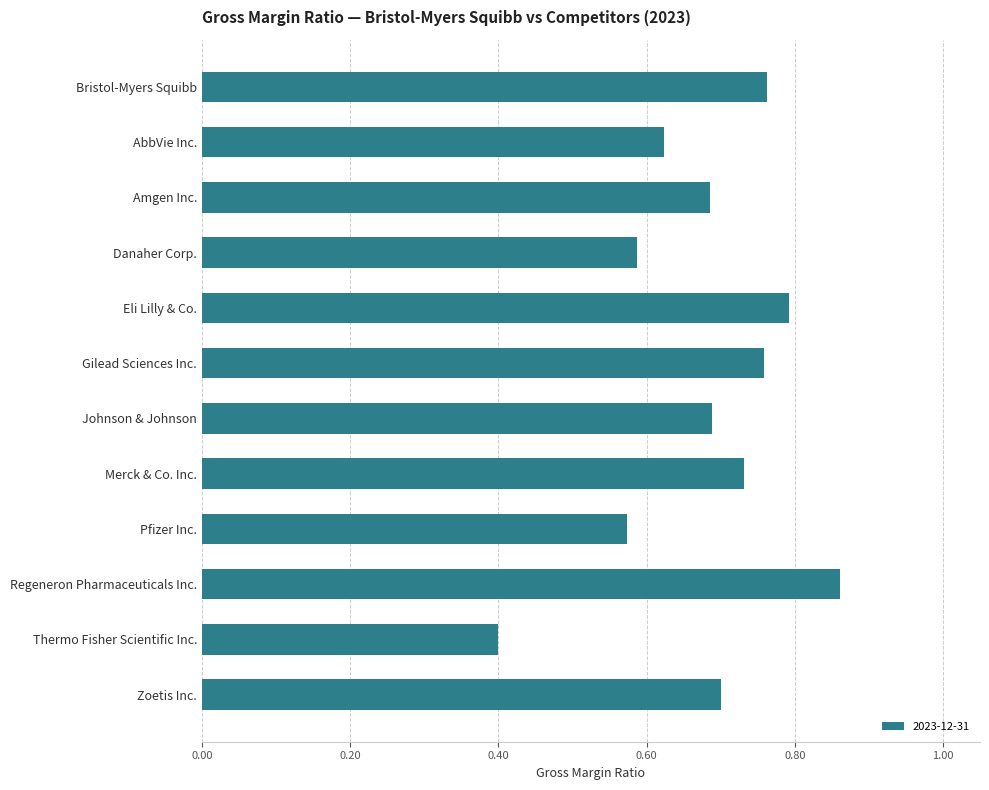

The value at Eli Lilly & Co. is 0.8. True or false?

True